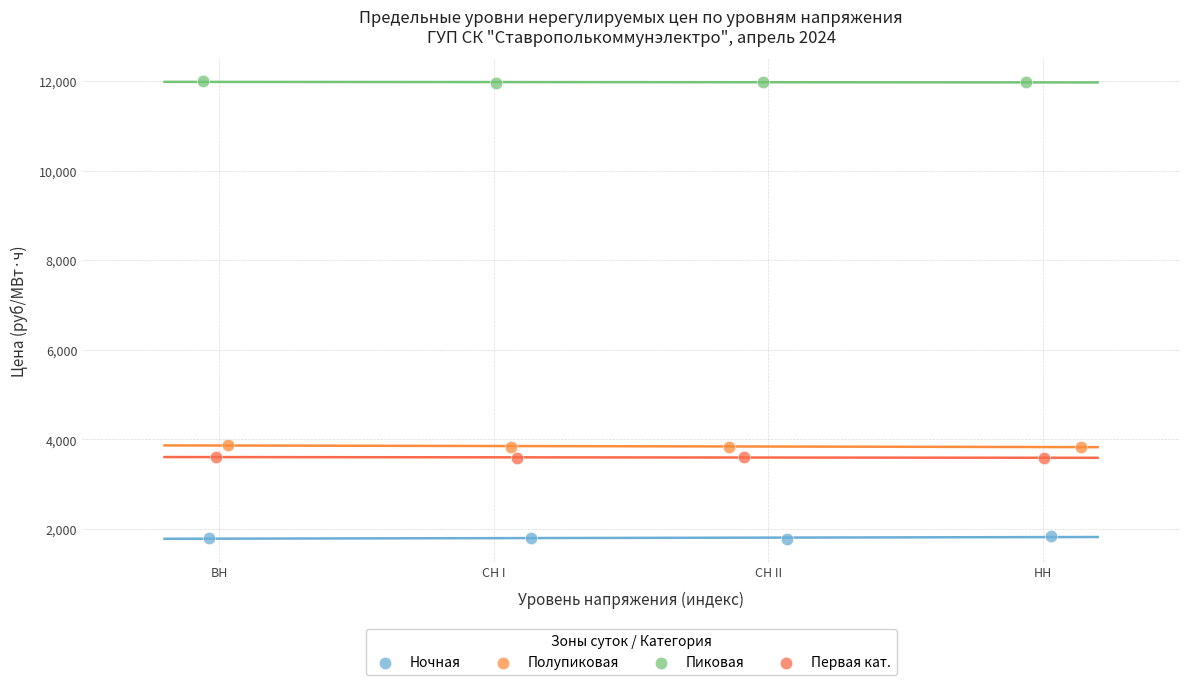

Which series reaches the minimum Y coordinate?

Ночная